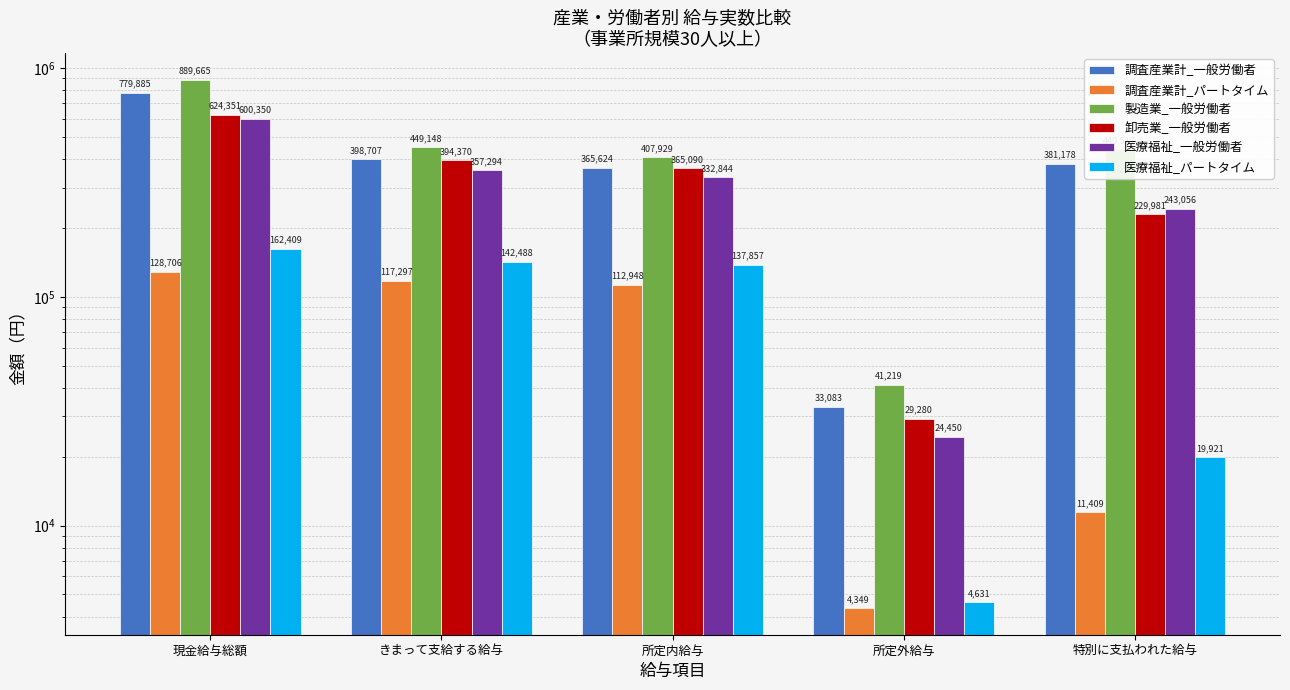

What are all the series names shown in the legend?

調査産業計_一般労働者, 調査産業計_パートタイム, 製造業_一般労働者, 卸売業_一般労働者, 医療福祉_一般労働者, 医療福祉_パートタイム